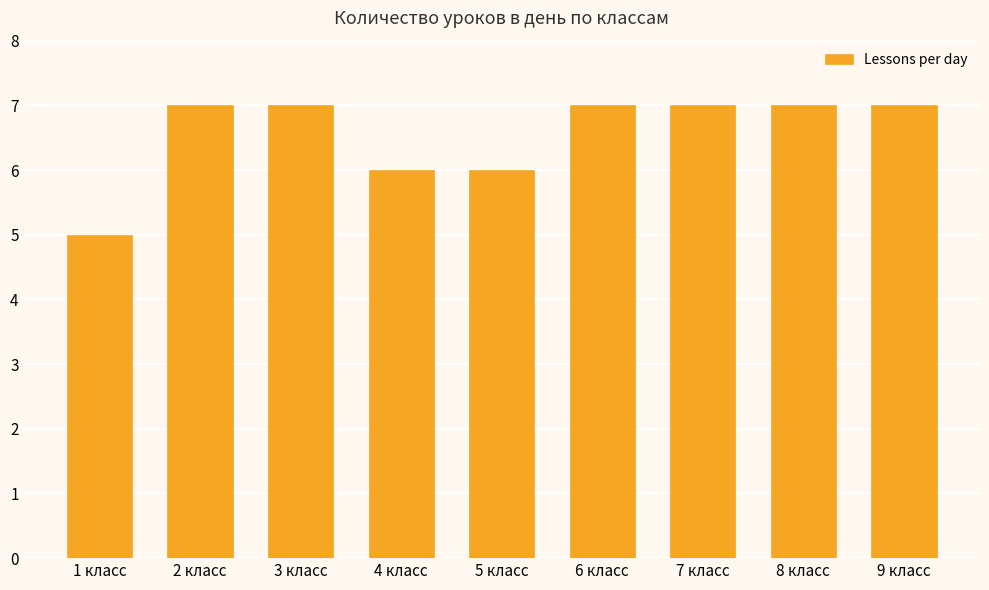

Reading left to right, transcribe all the data shown in this chart.

5	7	7	6	6	7	7	7	7